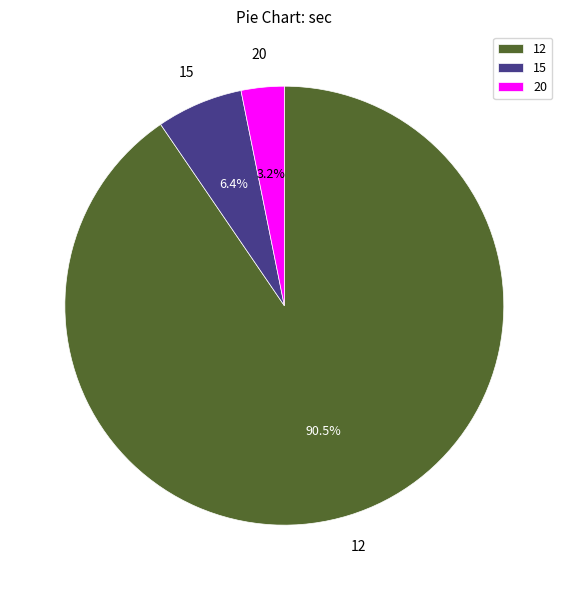

Rank the categories by value from lowest to highest.

20, 15, 12